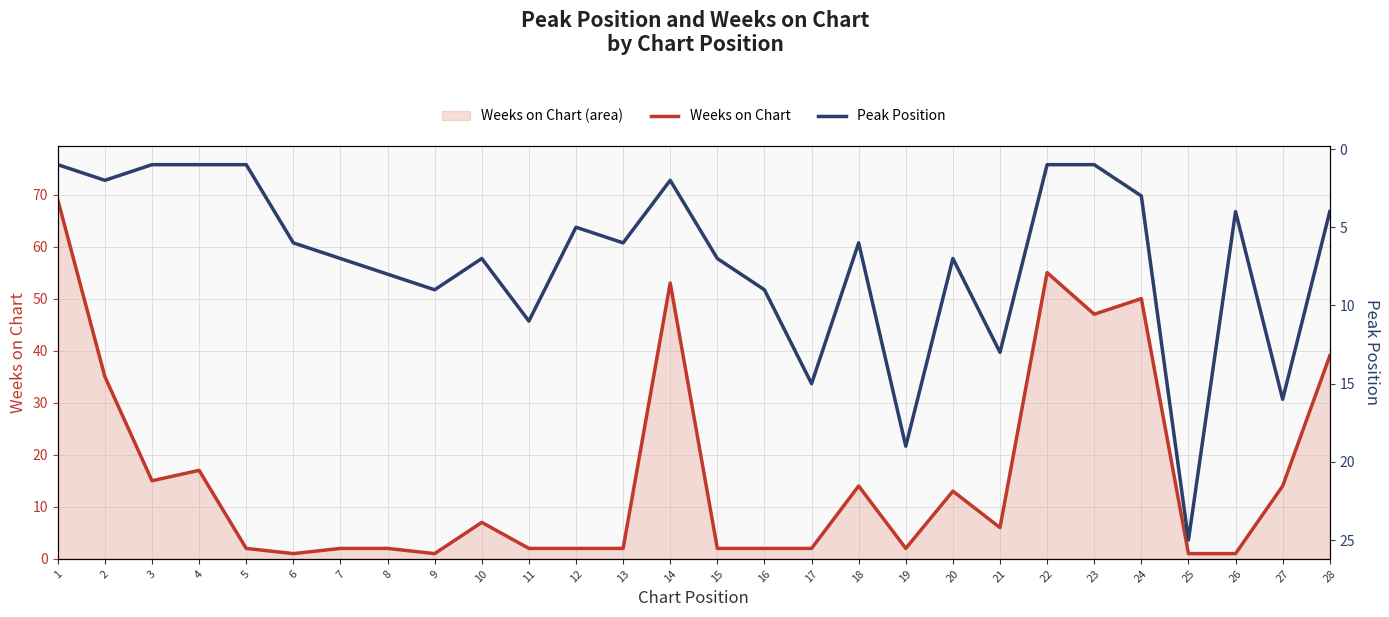

The value of Weeks on Chart at 17 is 1. True or false?

False